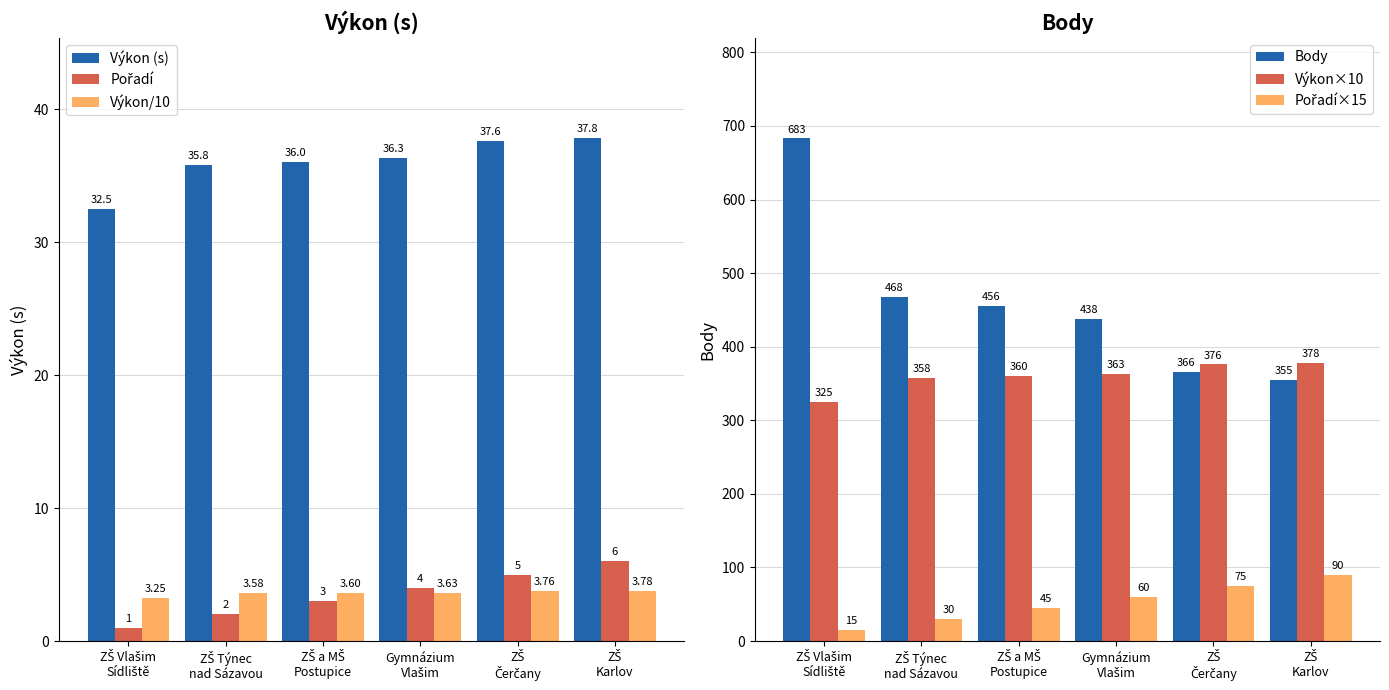

How many groups of bars are there?

6